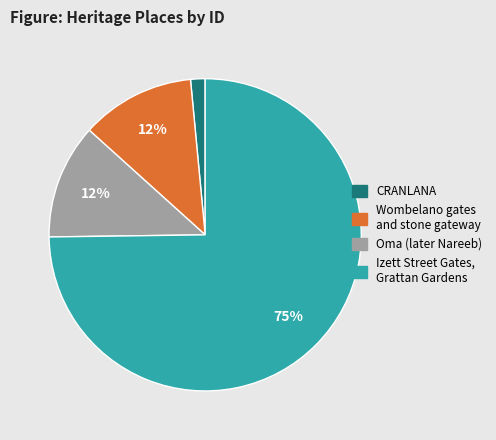

Between Izett Street Gates, Grattan Gardens and Wombelano gates and stone gateway, which is larger?

Izett Street Gates, Grattan Gardens